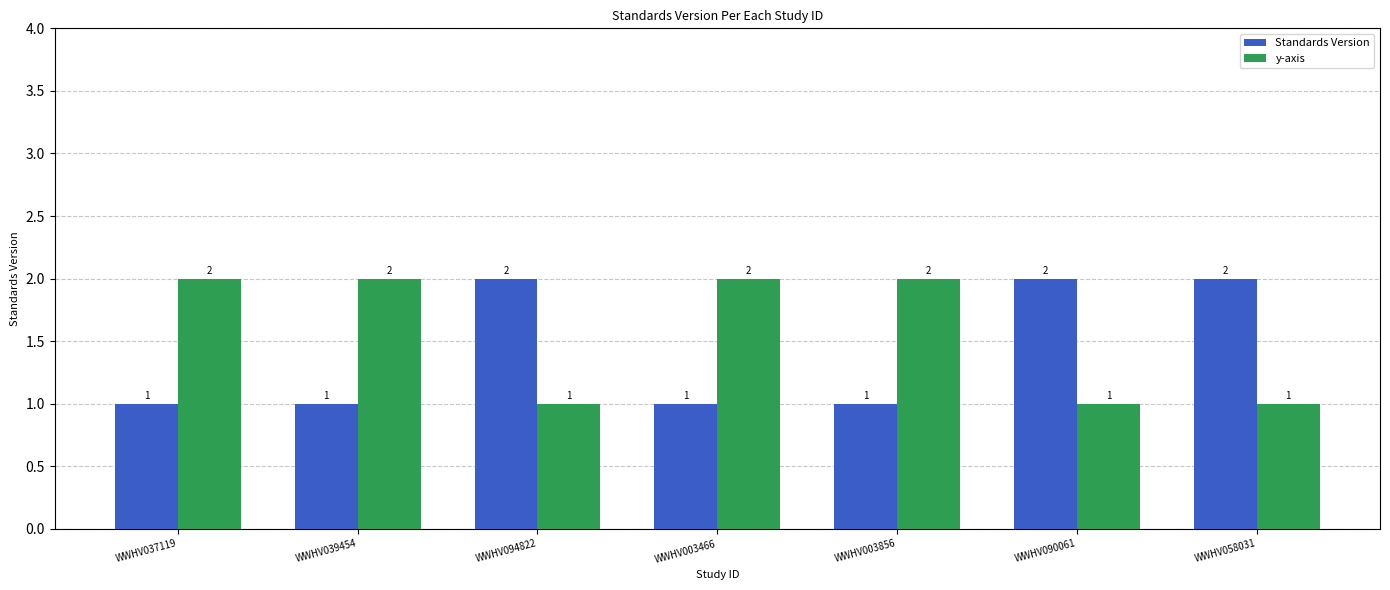

Count the number of data series in this chart.

2